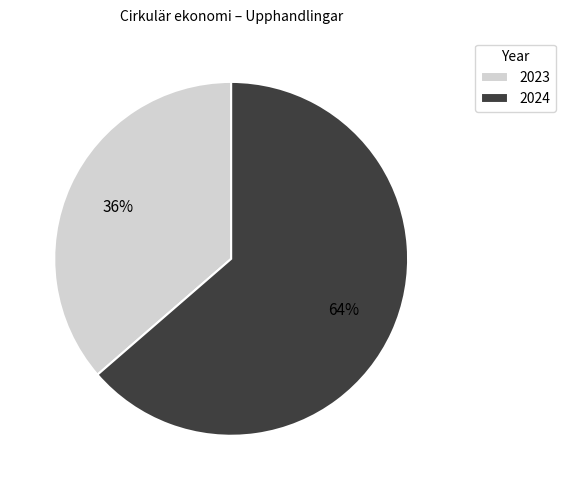

Count the number of slices in the pie.

2